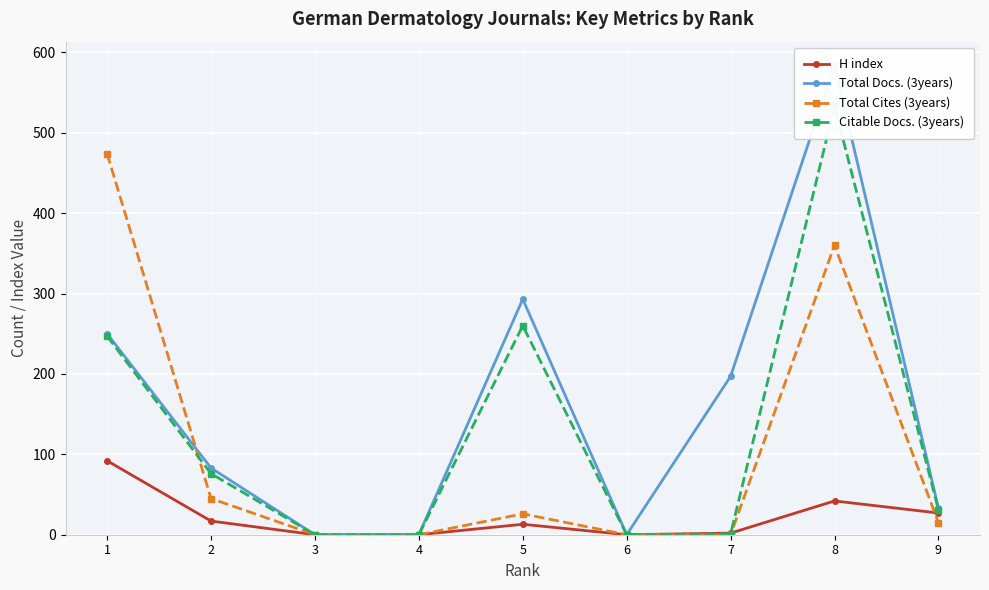

What is the value of the Total Docs. (3years) point at the 1st from the left?

250